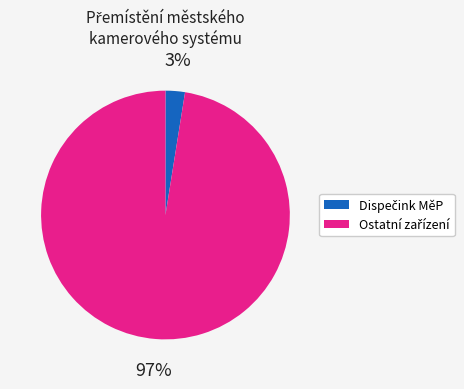

To the nearest percent, what is the average slice percentage?

50%